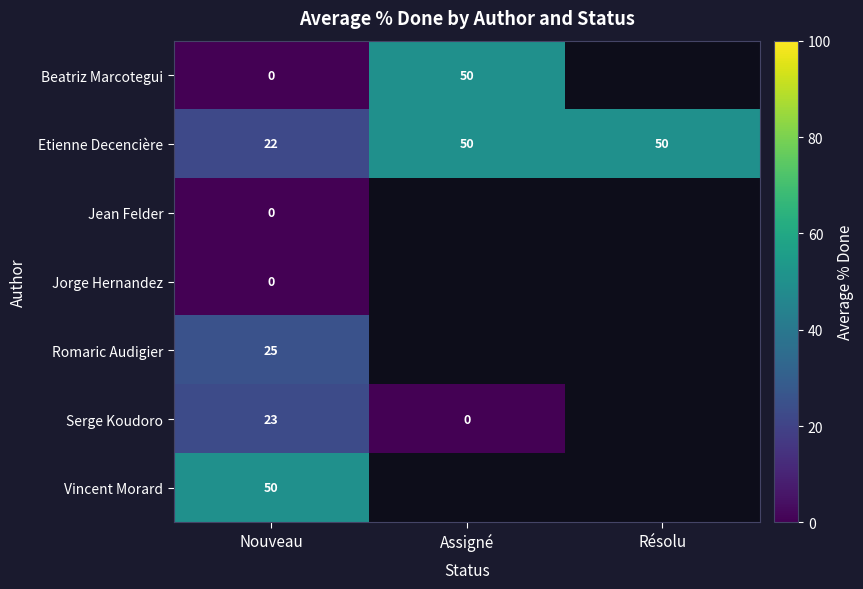

Is it true that Etienne Decencière equals 22 at Assigné?

False